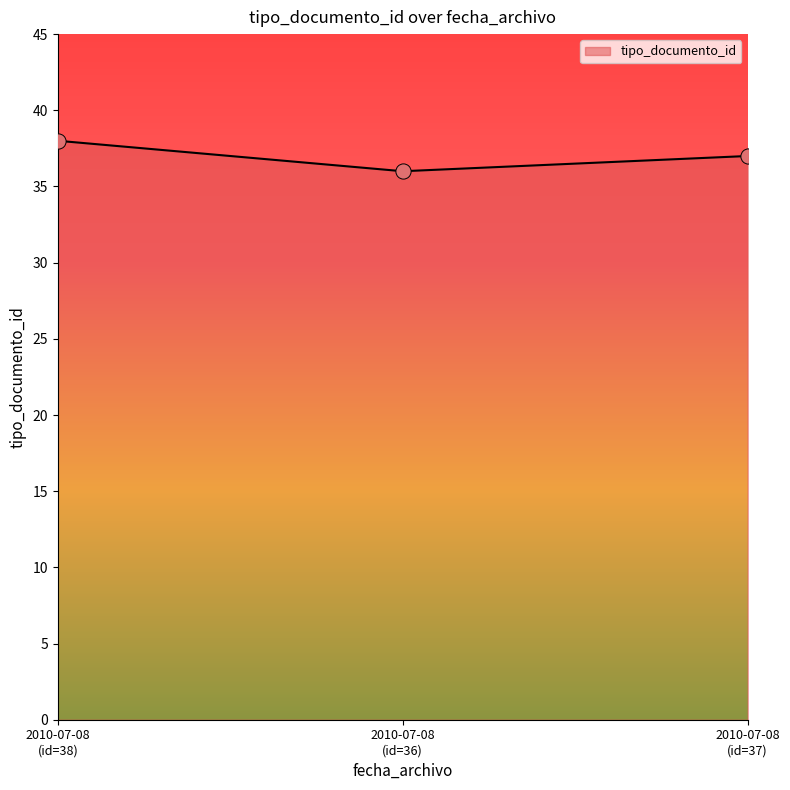

What is the sum of all values?

111